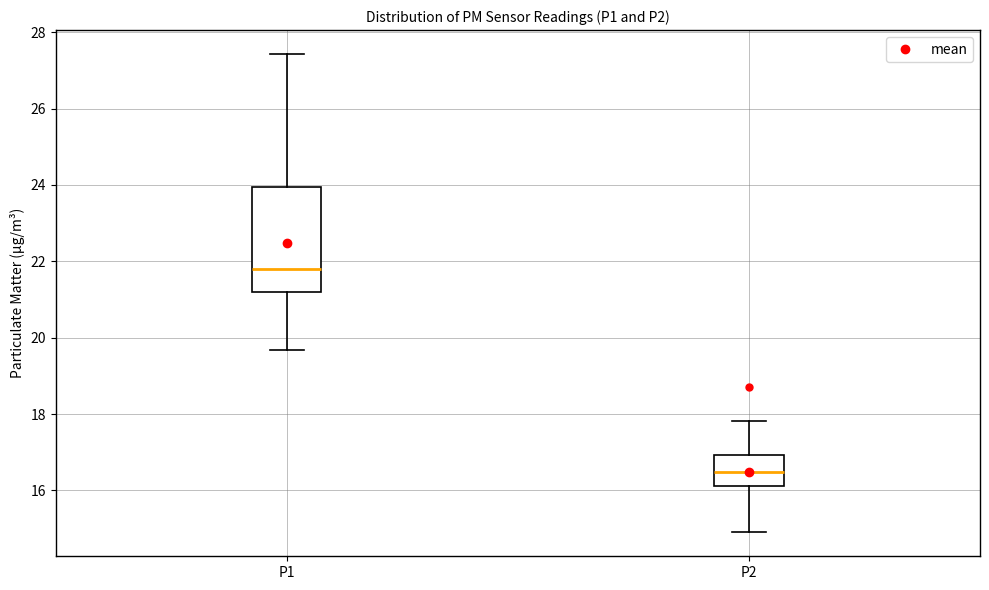

Reading left to right, read every box against the y-axis: the position of its median line, the range the box covers, and the ends of its whiskers. The values are not printed on the chart, so give them approximately, as read against the axis.

P1: median 21.8, box 21.2 to 24.0, whiskers 19.6 to 27.4
P2: median 16.4, box 16.2 to 17.0, whiskers 15.0 to 17.8